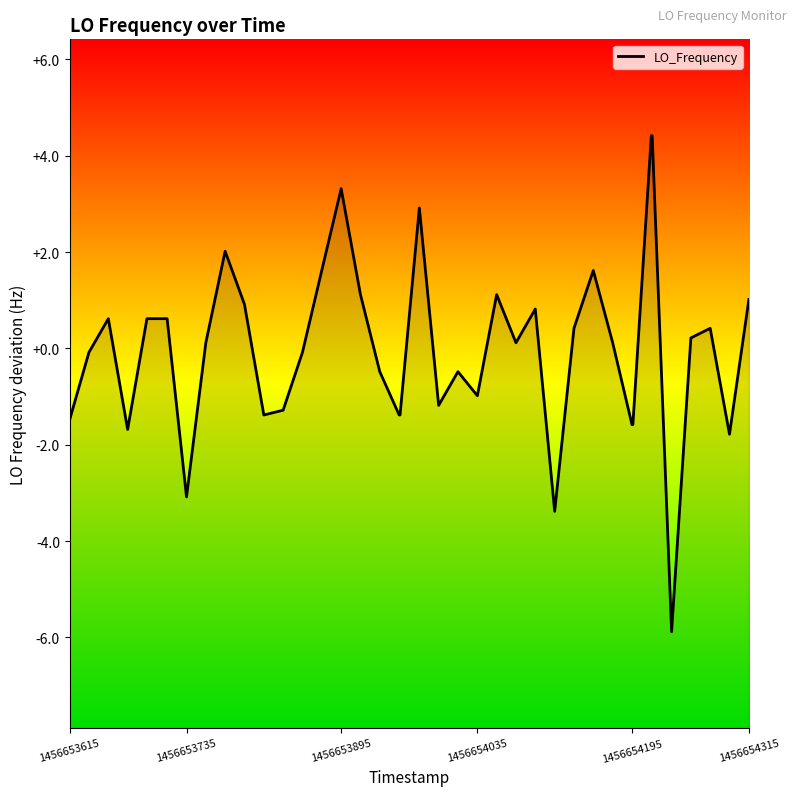

True or false: there are more than 1 points higher than both neighbors.

True